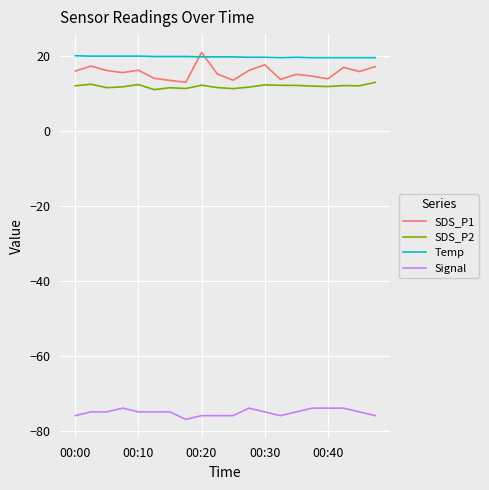

Which series has the largest range (max minus min)?

SDS_P1